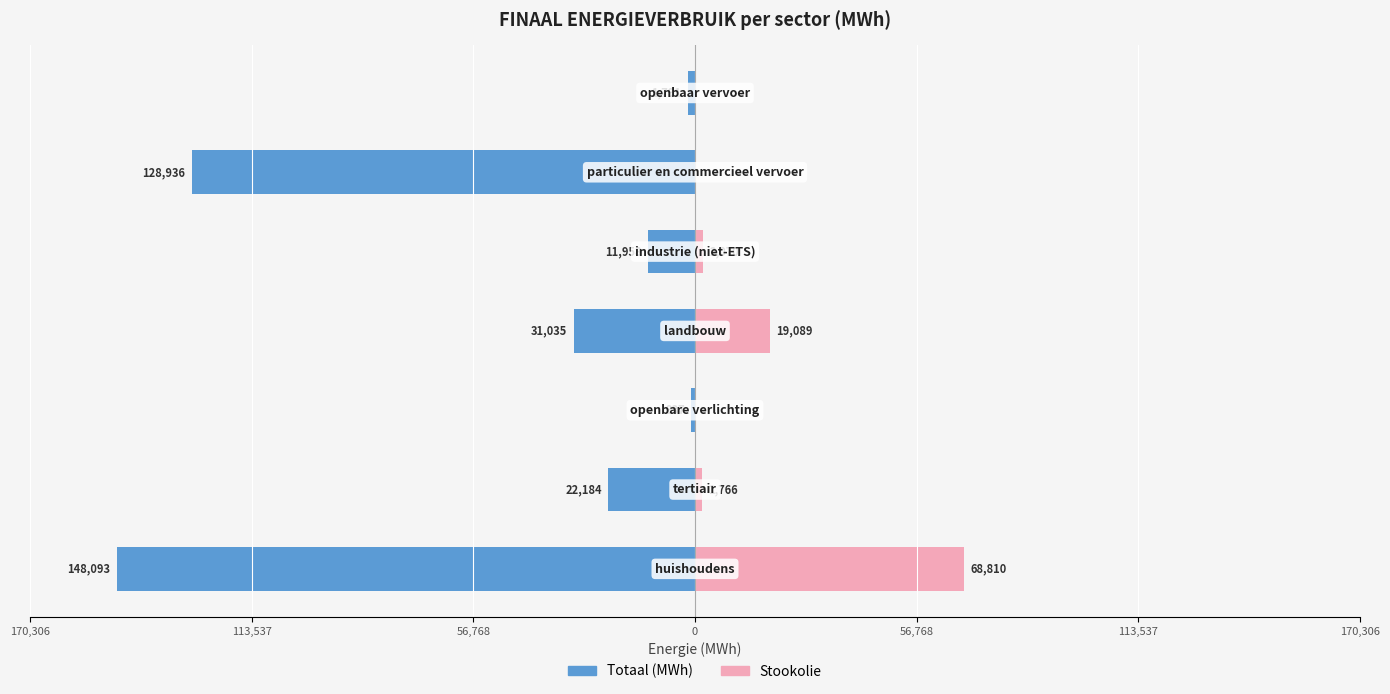

Which has a higher value, 56,768 or 56,768?

56,768